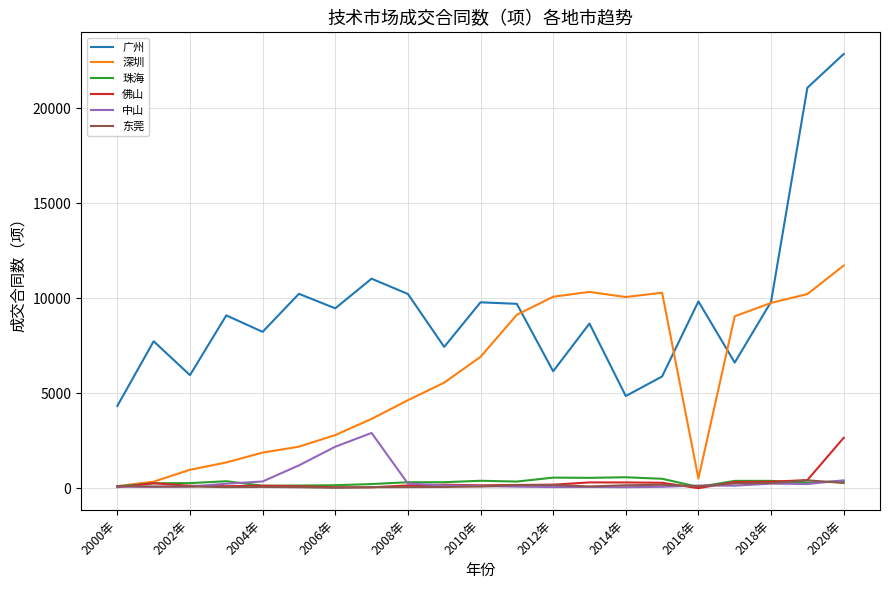

At how many categories does at least one series exceed 11815?

2